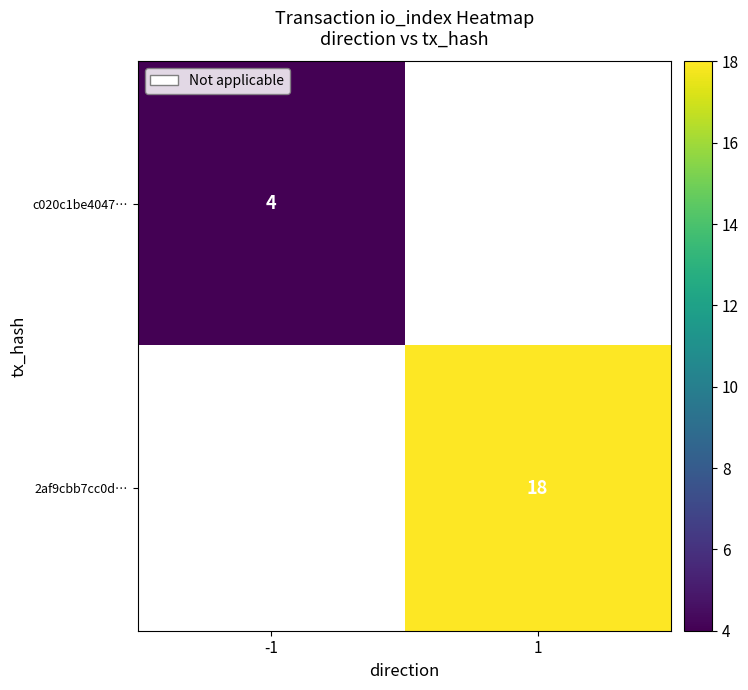

The value of c020c1be4047… at -1 is 6.7. True or false?

False